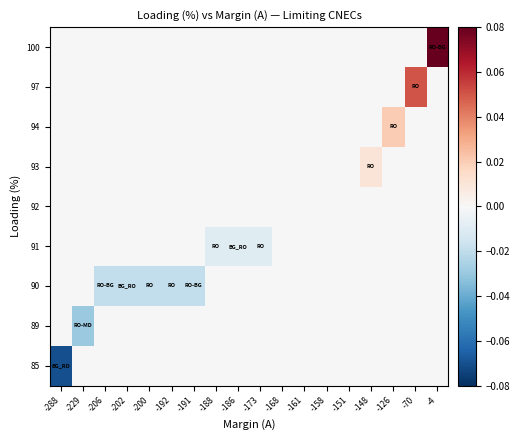

How many categories are shown in the chart?

18